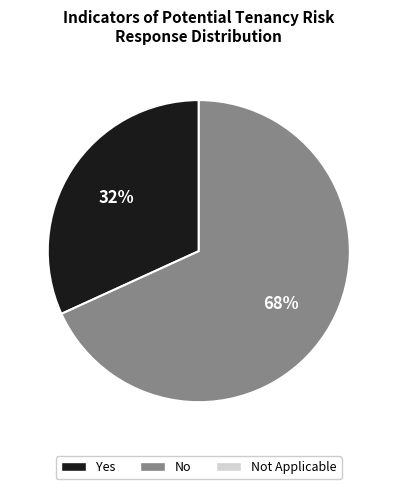

Does any single category account for the majority?

Yes